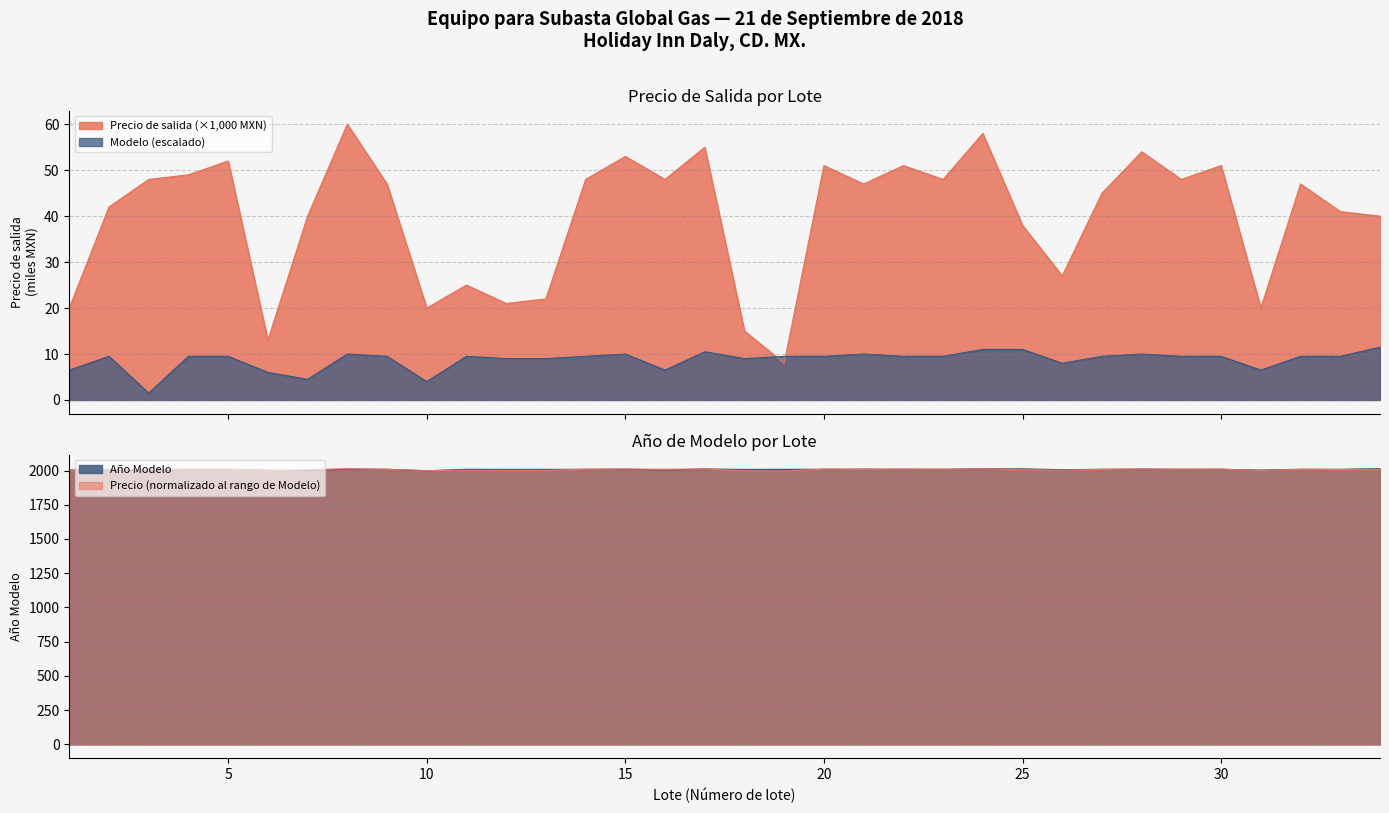

What is the approximate value of Modelo at 2?

9.5